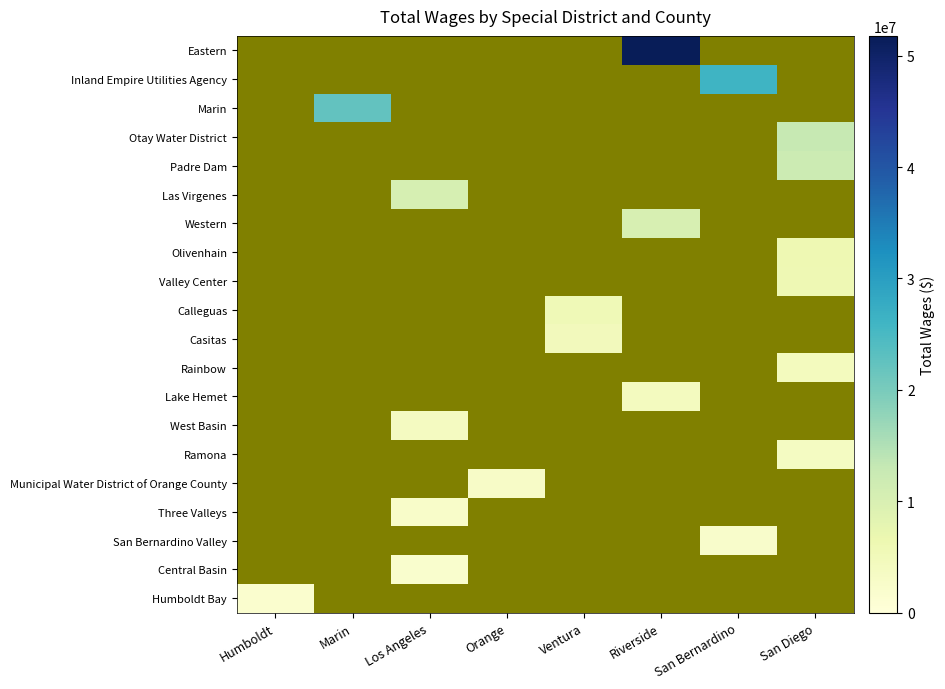

What is the maximum value shown in the chart?

51771240.0